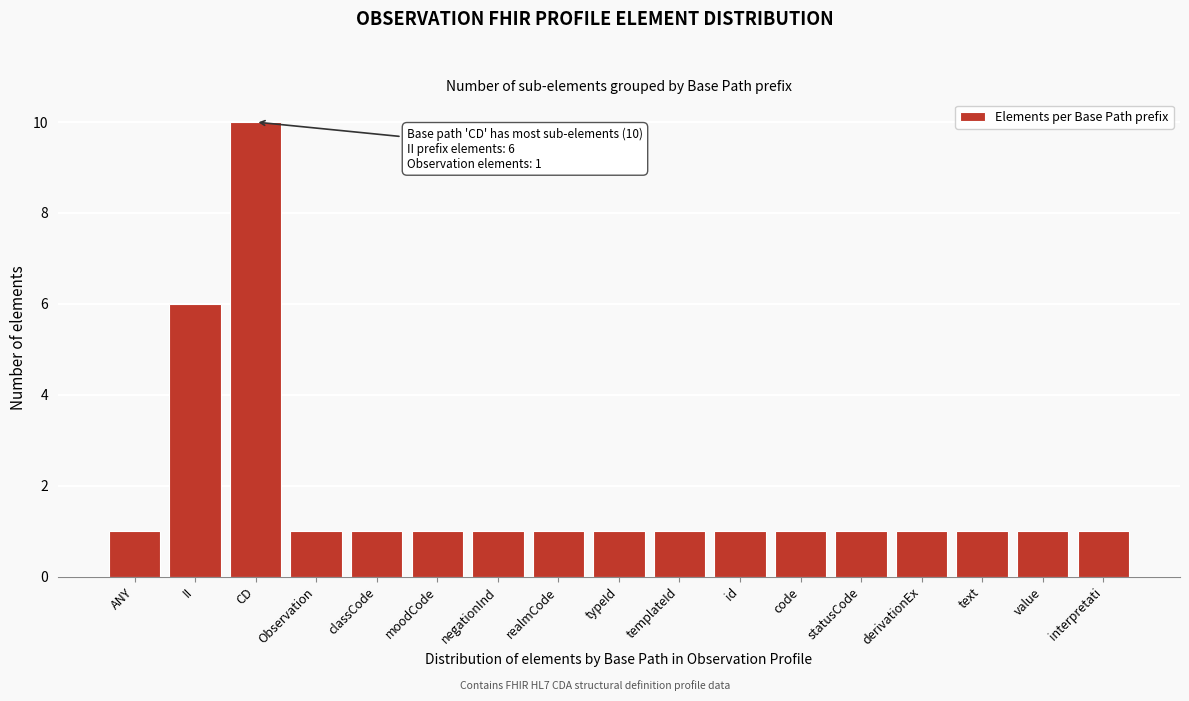

Reading left to right, transcribe all the data shown in this chart.

ANY=1	II=6	CD=10	Observation=1	classCode=1	moodCode=1	negationInd=1	realmCode=1	typeId=1	templateId=1	id=1	code=1	statusCode=1	derivationEx=1	text=1	value=1	interpretati=1